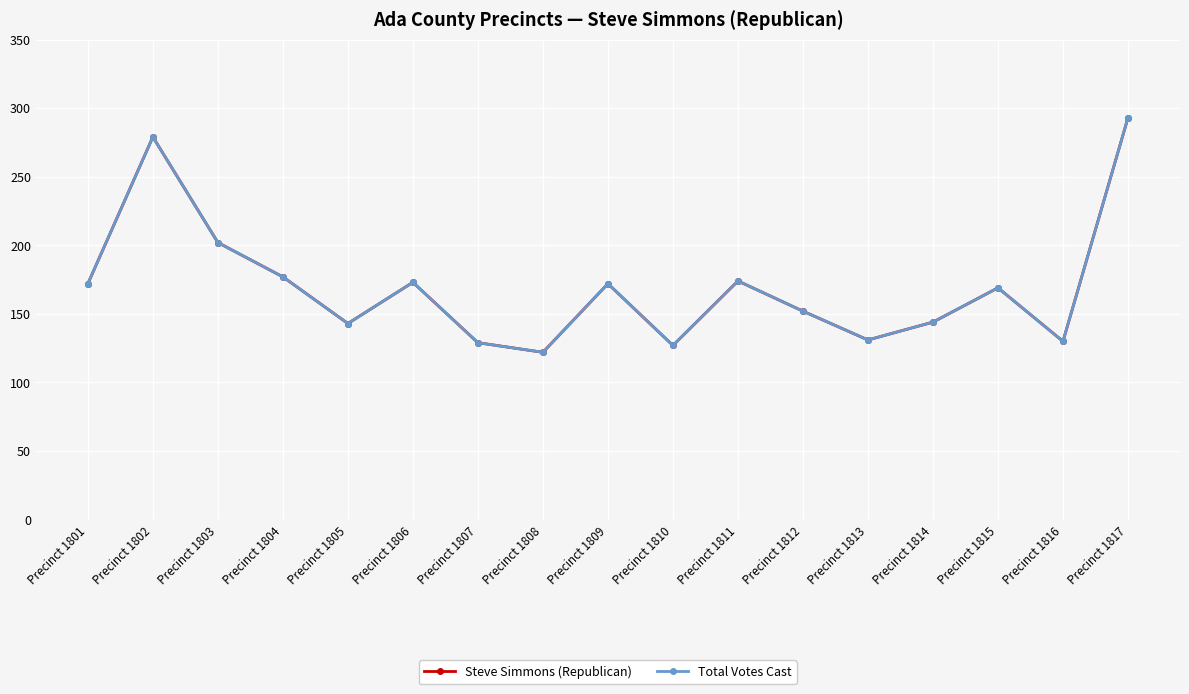

What is the greatest value displayed?

293